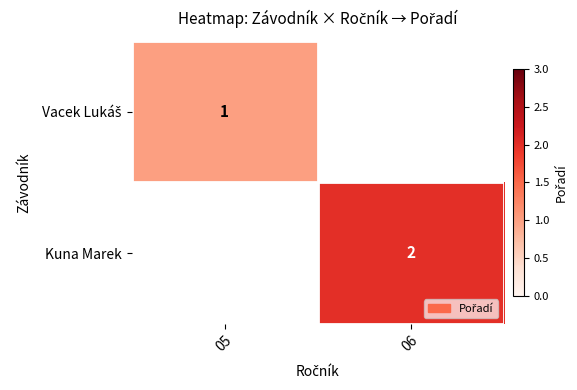

The value of Kuna Marek at 06 is 2. True or false?

True